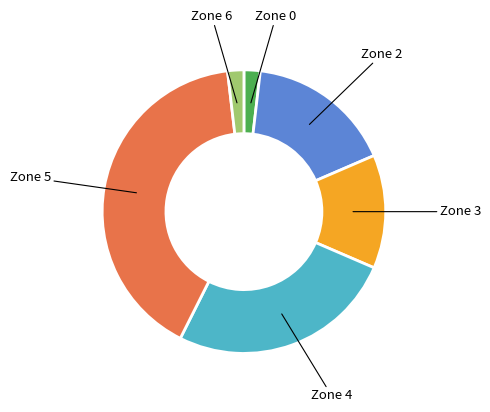

Does any single category account for the majority?

No